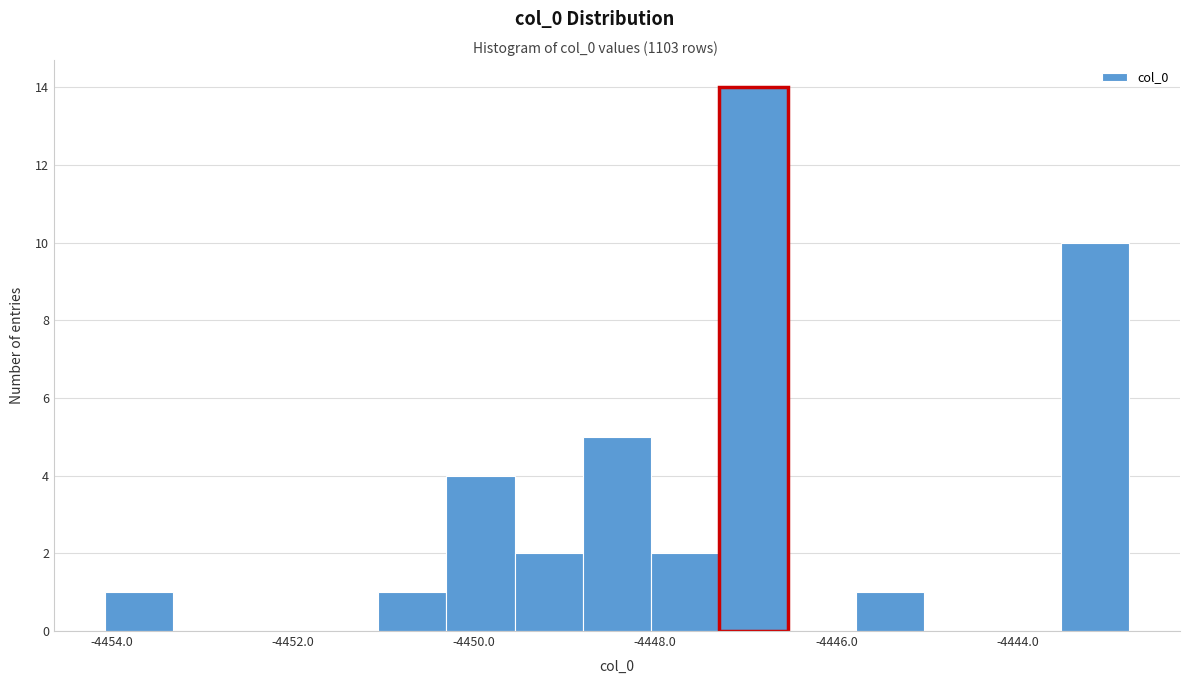

Read against the x-axis, roughly where is the centre of the tallest bar?

-4447.0